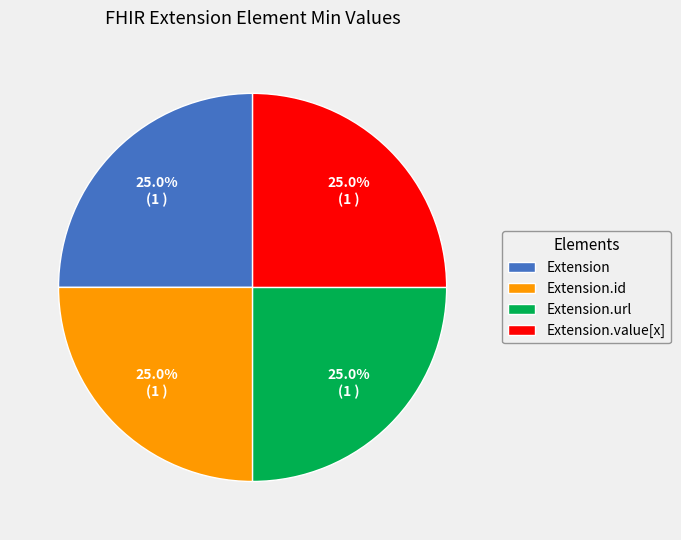

Does Extension.url account for over 50% of the chart?

No